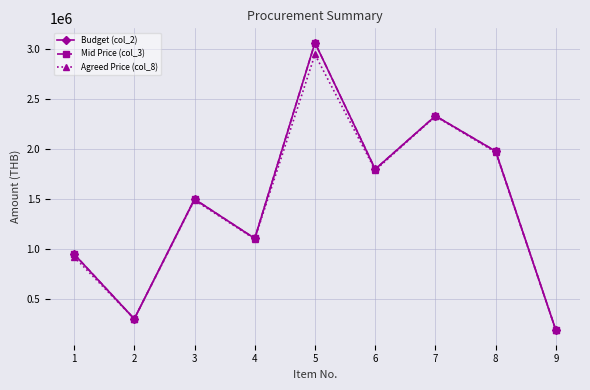

Reading left to right, transcribe all the data shown in this chart.

Budget (col_2): 950000	300000	1500000	1106200	3068000	1800000	2334500	1980000	185000
Mid Price (col_3): 950000	299600	1500000	1106200	3068000	1800000	2334500	1980000	185000
Agreed Price (col_8): 922000	299600	1490000	1100000	2950000	1790000	2330000	1970000	185000